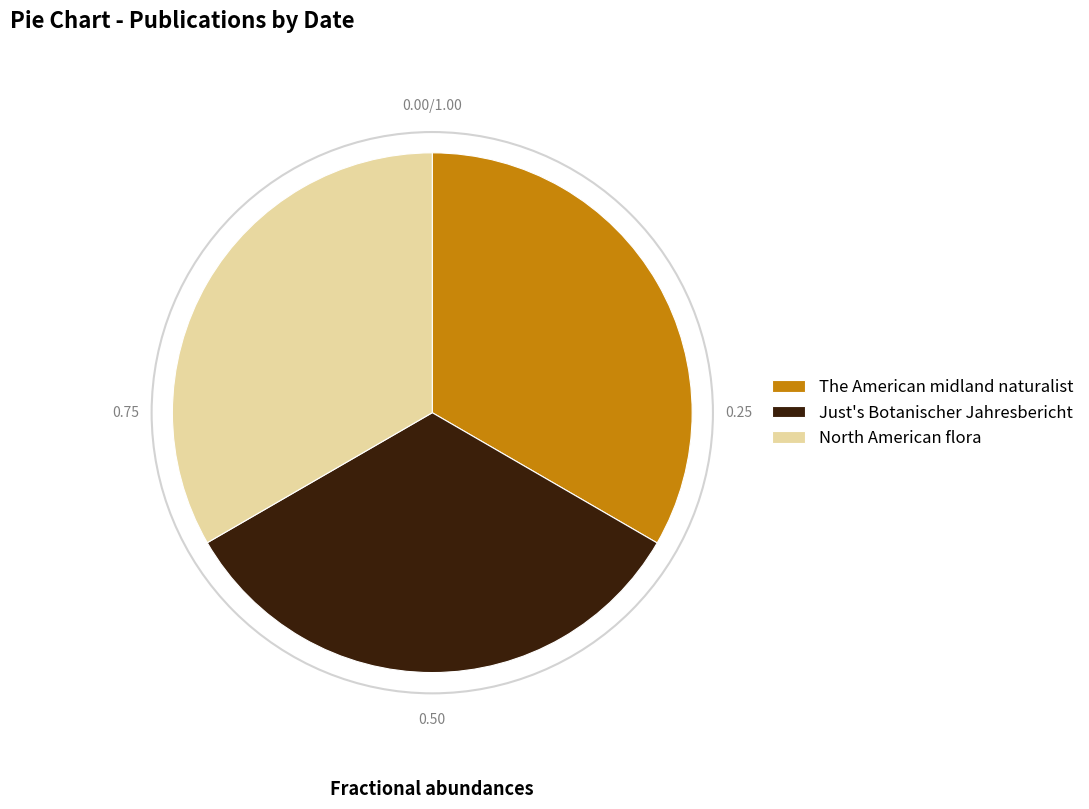

Is there a majority slice in this chart?

No